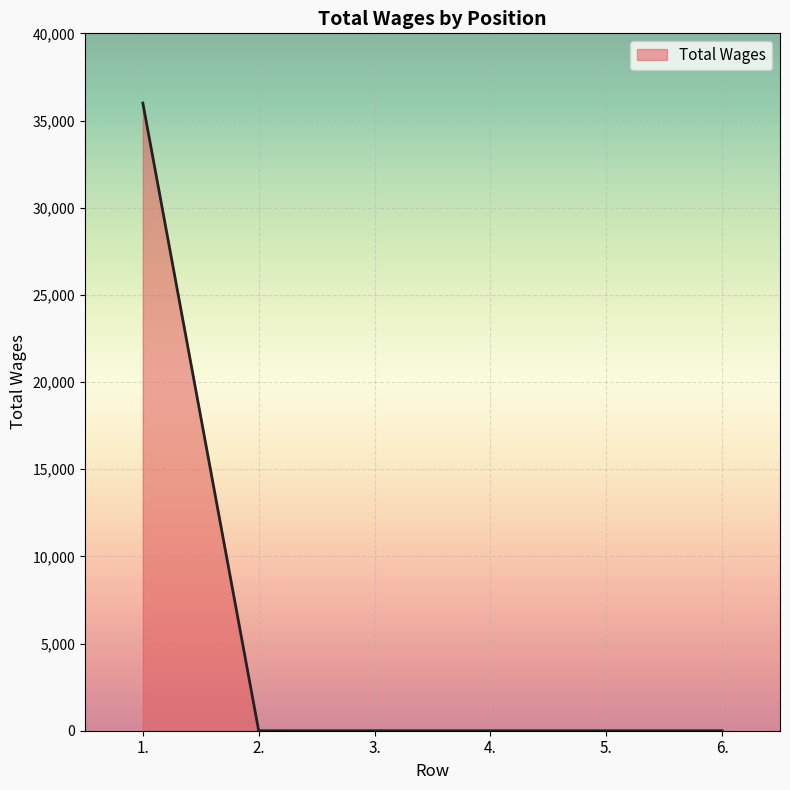

How many lines are shown in the chart?

1